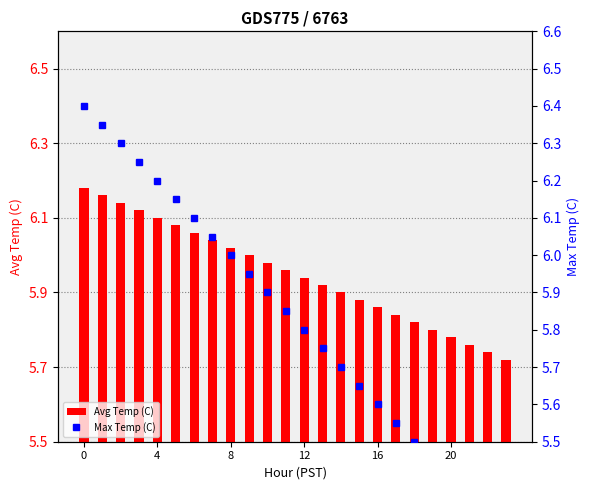

True or false: Max Temp (C) has a value of 9.8 at 16.

False